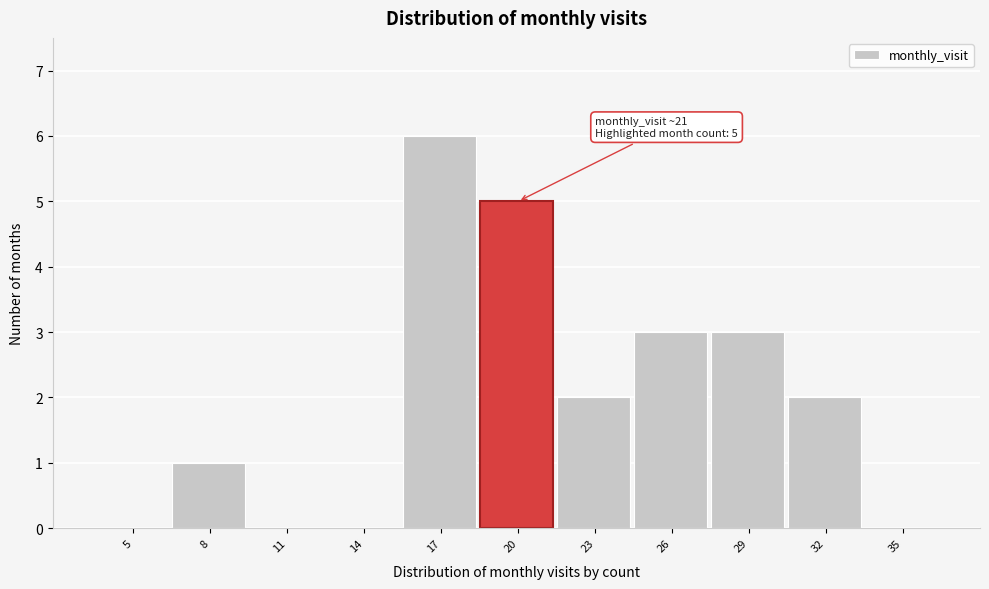

Reading left to right, extract all data points from this chart.

5=0	8=1	11=0	14=0	17=6	20=5	23=2	26=3	29=3	32=2	35=0